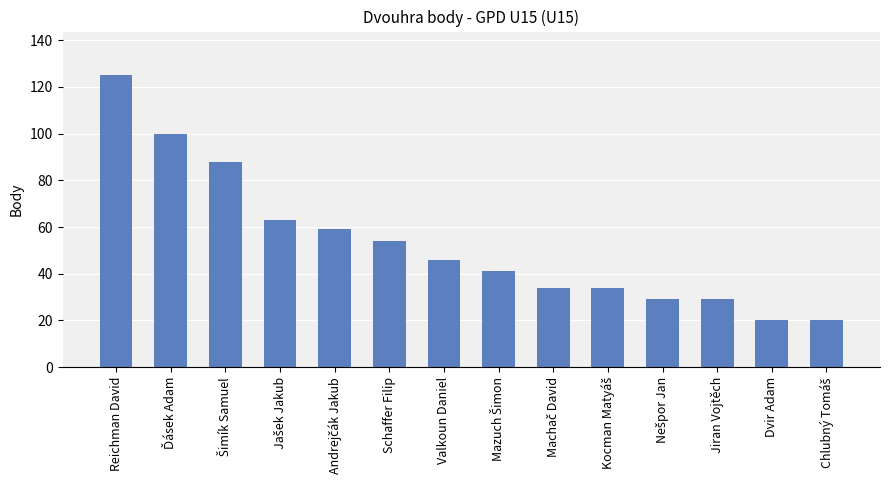

Which category has the highest value across all series?

Reichman David